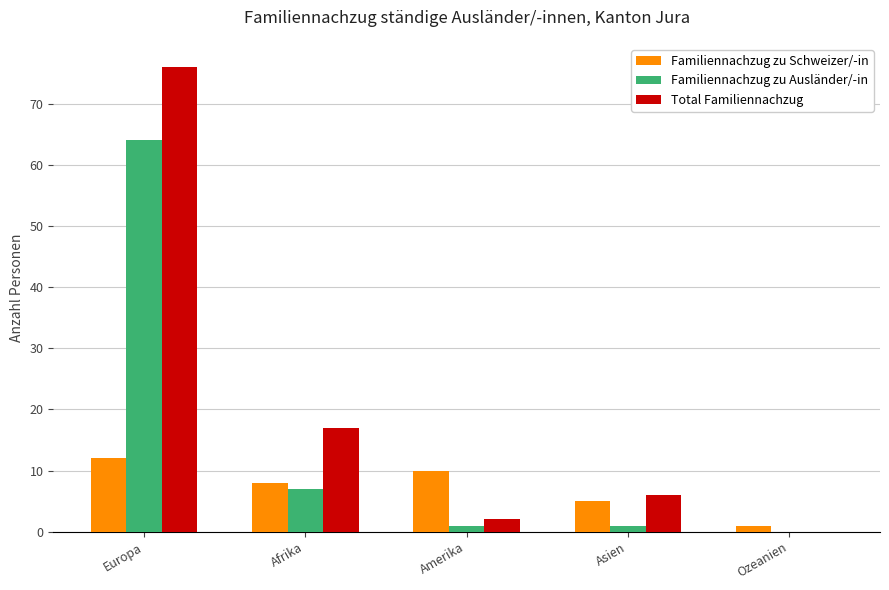

What is the total value across all series at Asien?

12